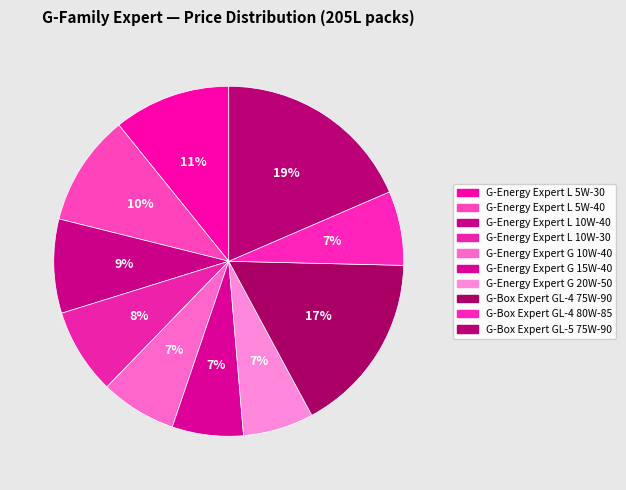

Count the number of slices in the pie.

10